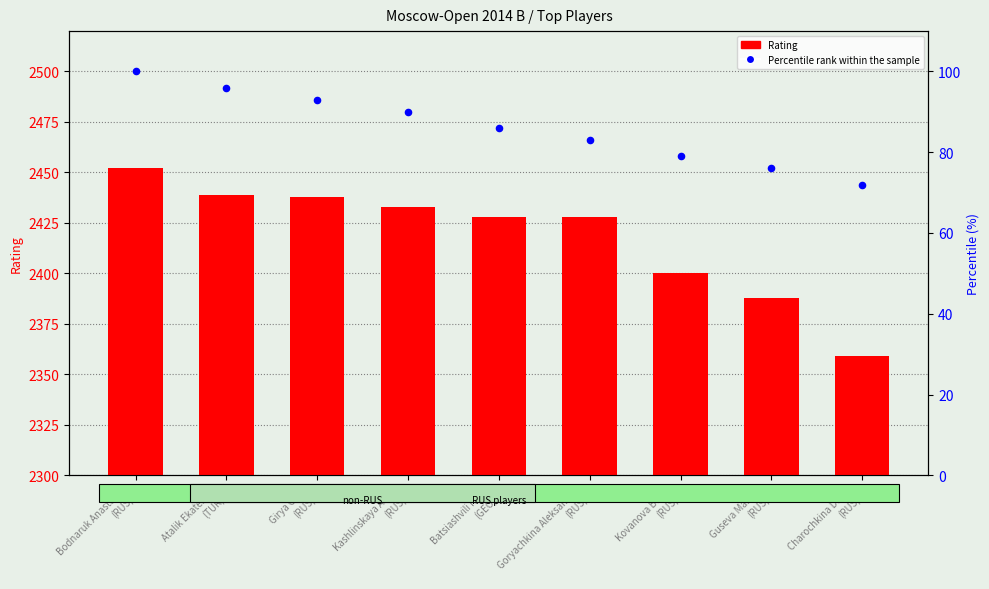

Which series has the largest Y range (max minus min)?

Rating